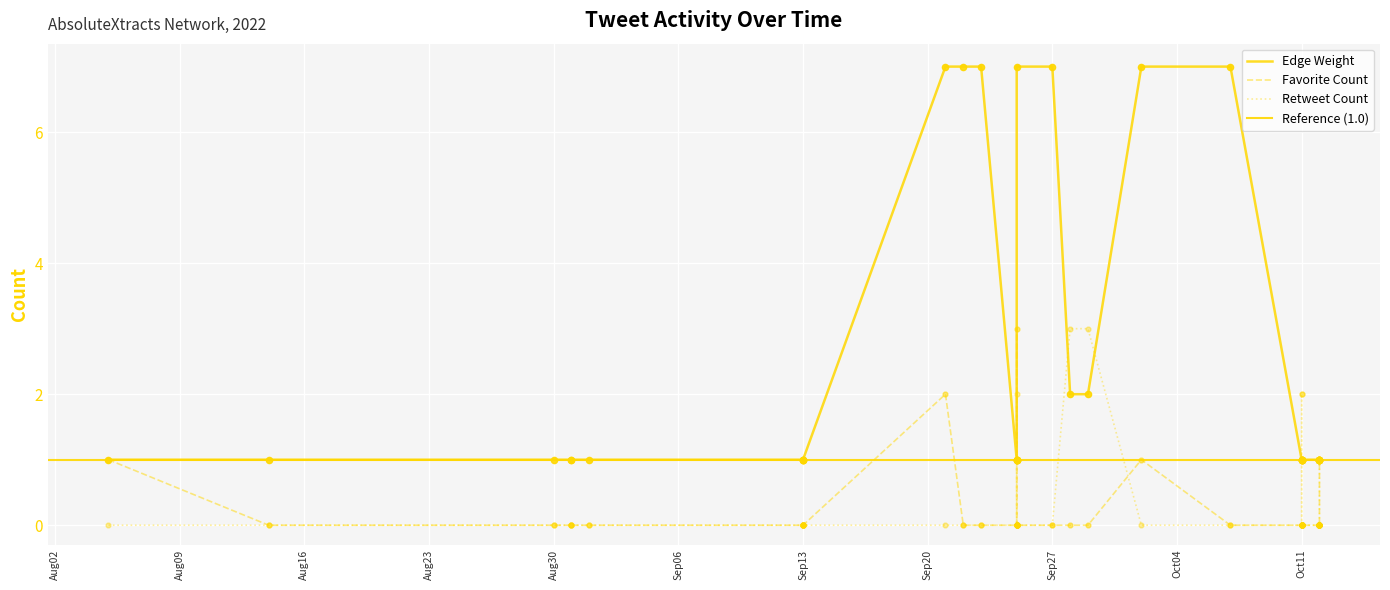

Which series has the largest total across all categories?

Edge Weight